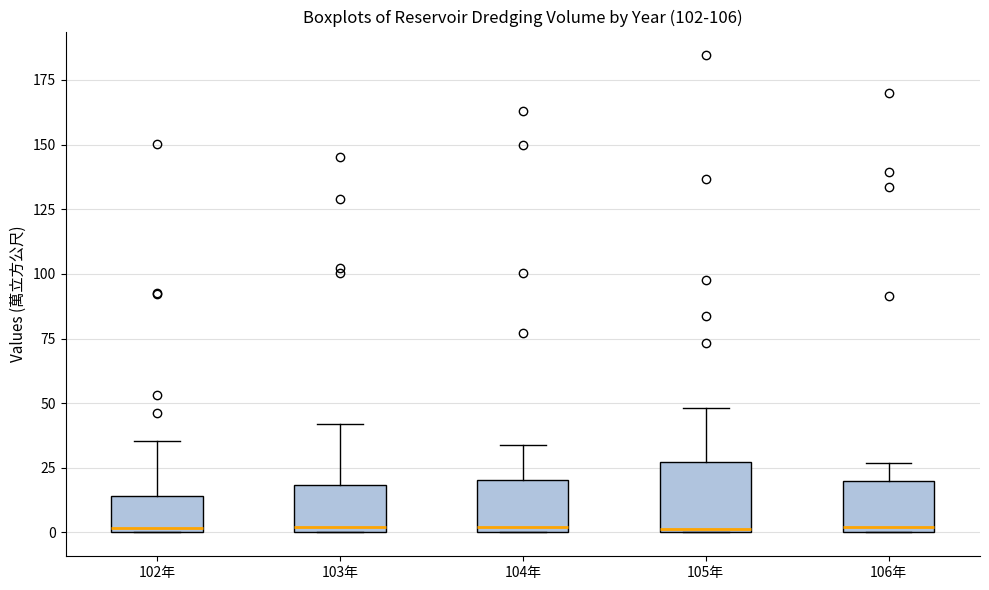

Where is the upper edge of the box for 105年 on the y-axis? The values are not printed on the chart, so give them approximately, as read against the axis.

25